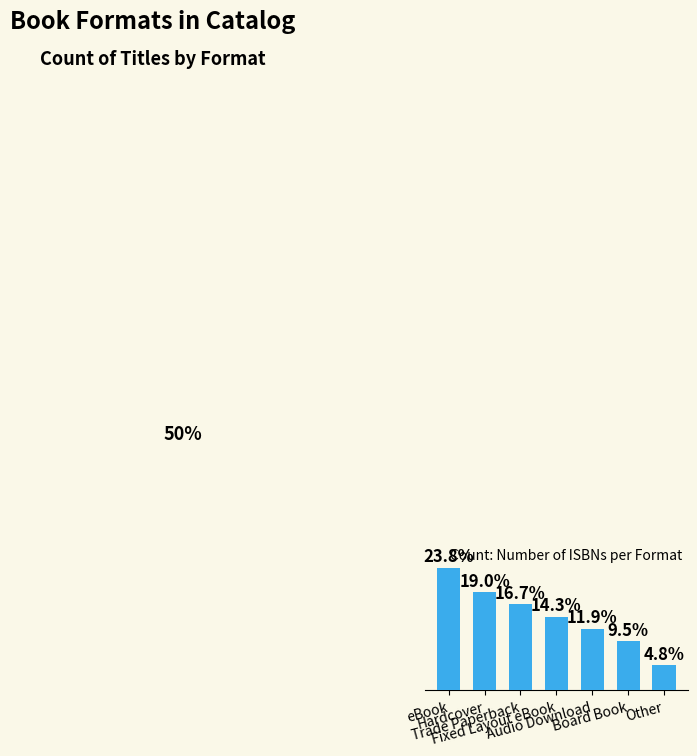

Are the bars horizontal?

No